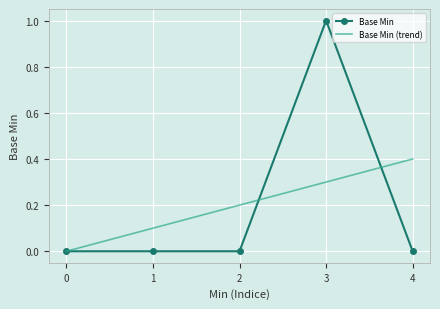

Reading left to right, what are all the values shown in this chart?

0=0	0=0	0=0	1=1	0=0